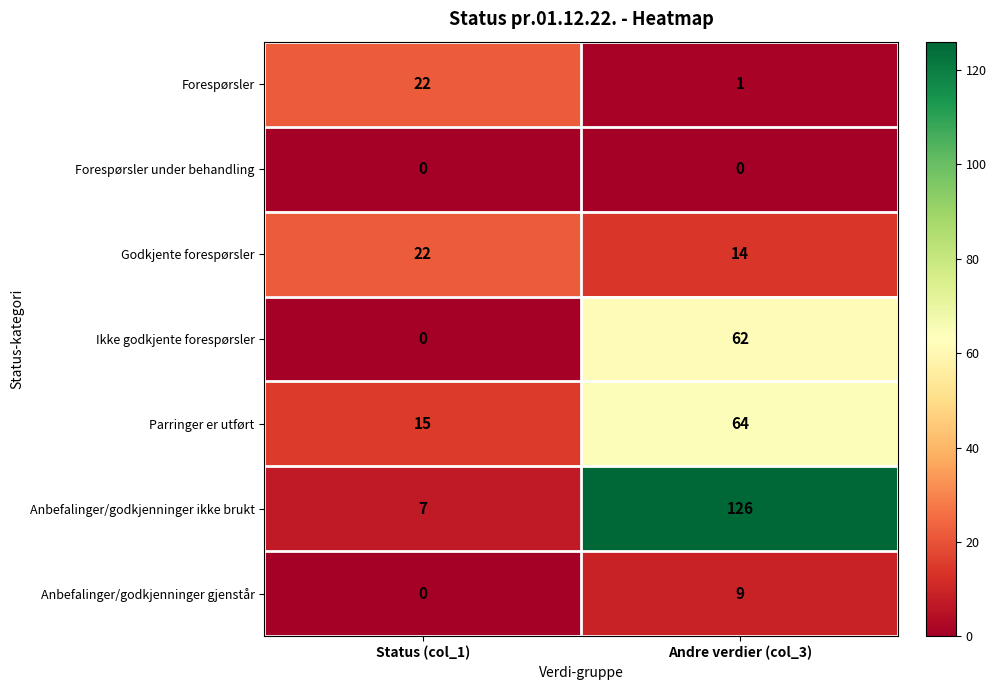

Reading left to right, what are all the values shown in this chart?

Forespørsler: 22	1
Forespørsler under behandling: 0	0
Godkjente forespørsler: 22	14
Ikke godkjente forespørsler: 0	62
Parringer er utført: 15	64
Anbefalinger/godkjenninger ikke brukt: 7	126
Anbefalinger/godkjenninger gjenstår: 0	9